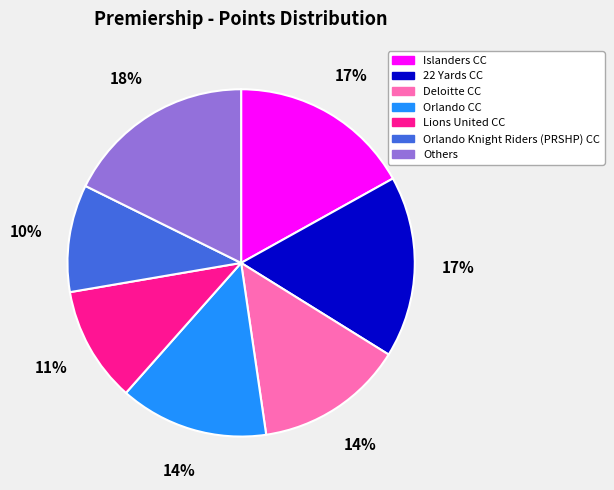

To the nearest percent, what is the difference between the largest and smallest slice percentages?

8%